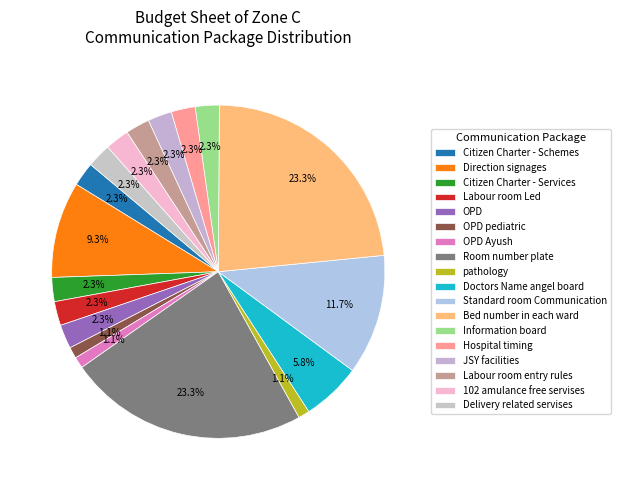

To the nearest percent, what percentage of the pie is OPD?

2%